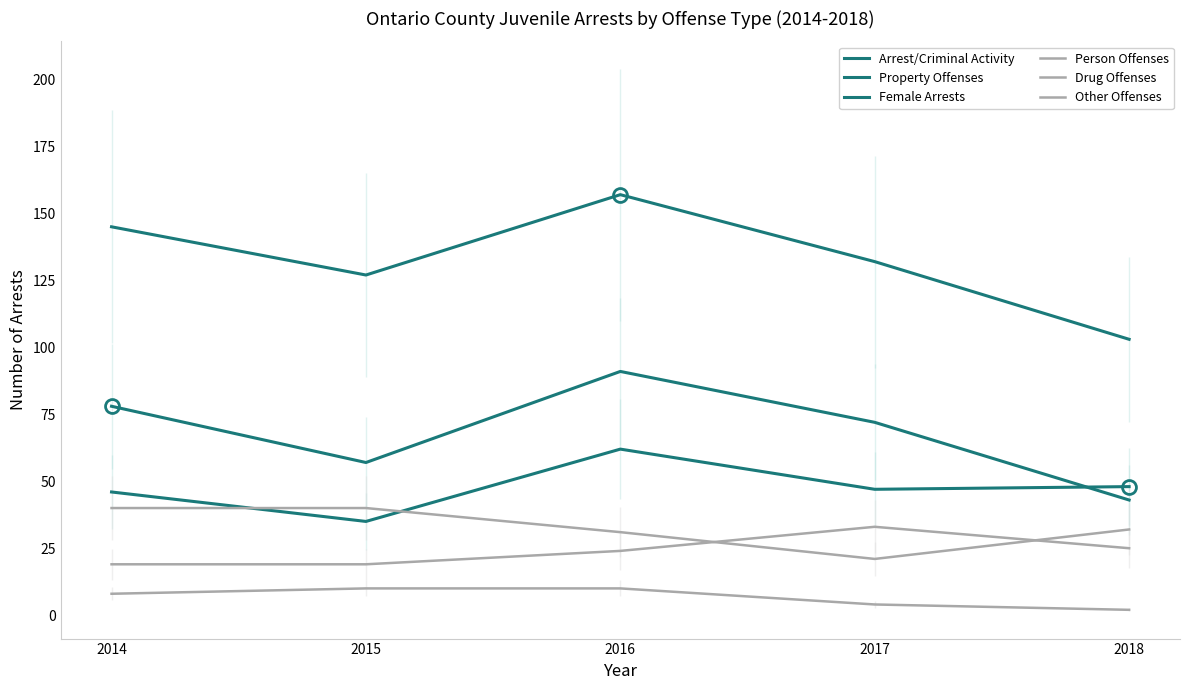

Count the number of data series in this chart.

6